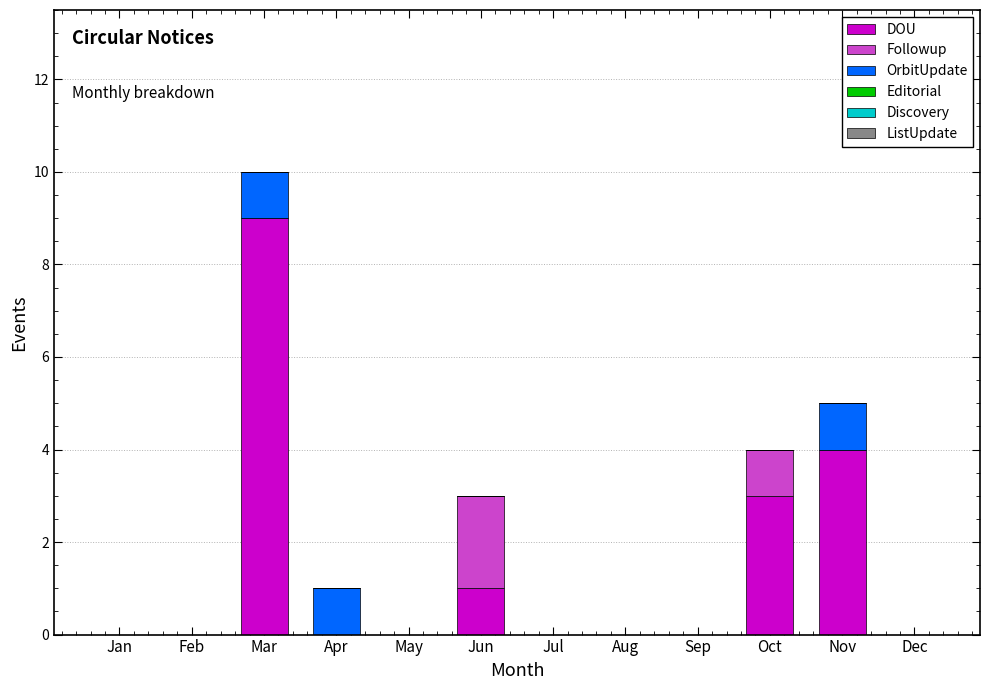

Count the number of categories in the chart.

12